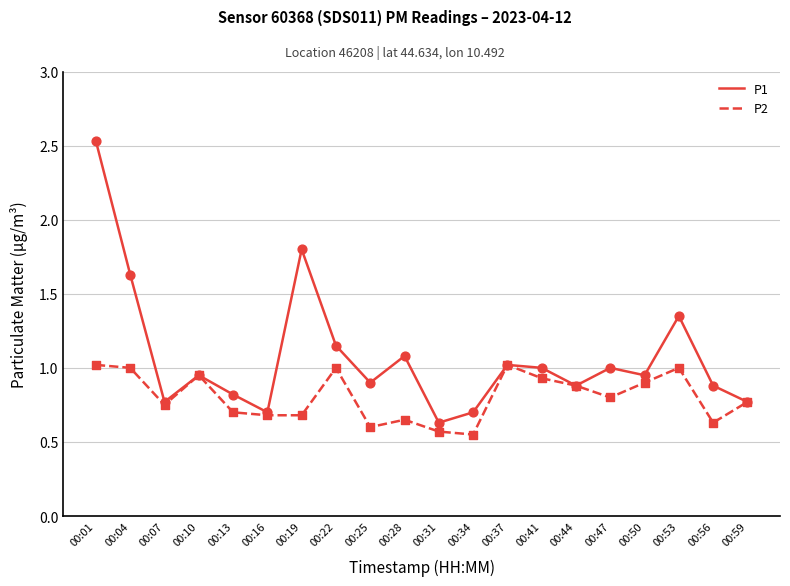

What is the total value across all series at 00:10?

1.9